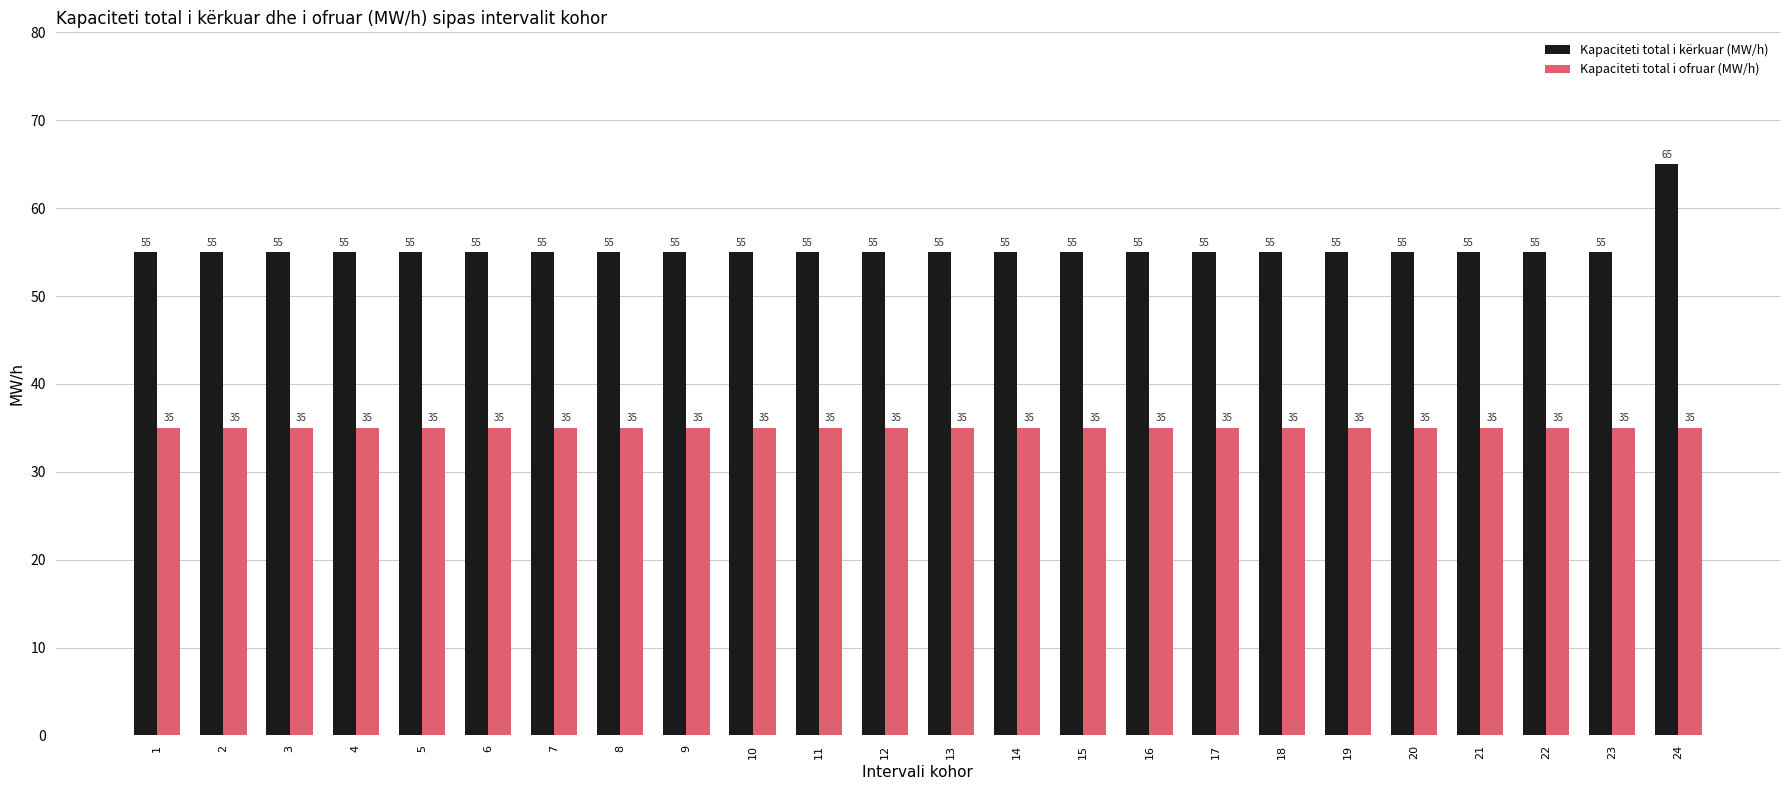

At which category is the sum across all series the highest?

24